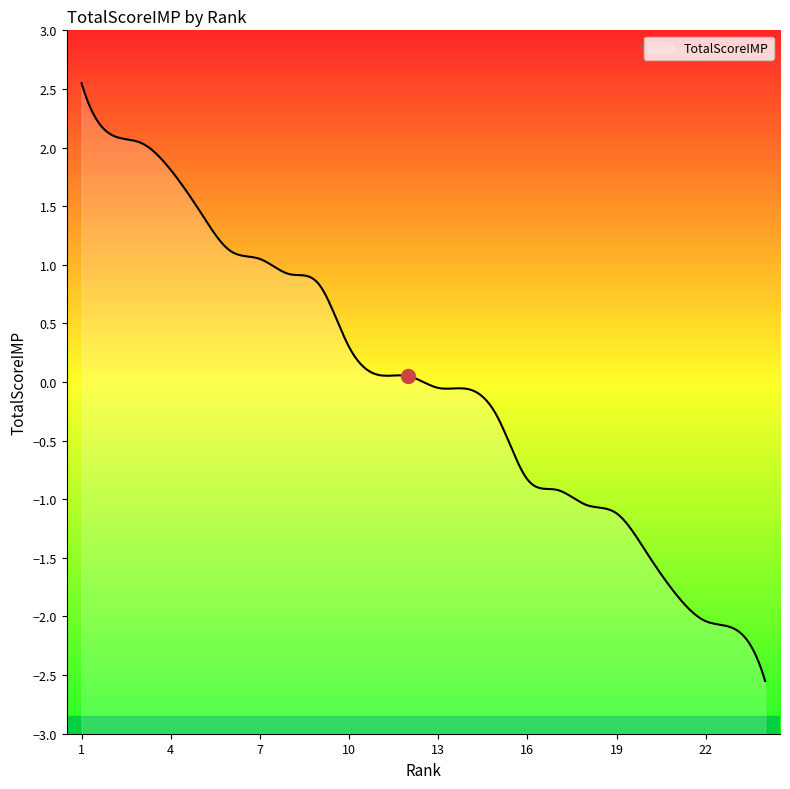

What is the sum of the values at 13 and 16?

-0.9